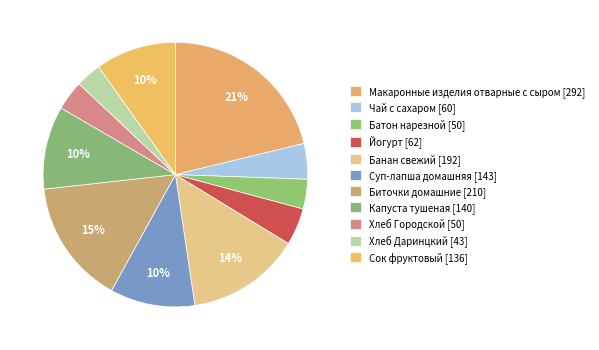

How many slices are in this pie chart?

11